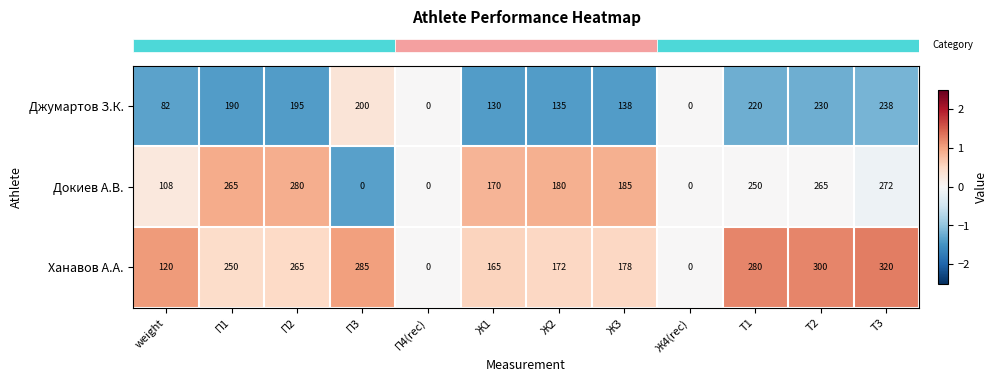

Which label corresponds to the largest value in the chart?

Т3